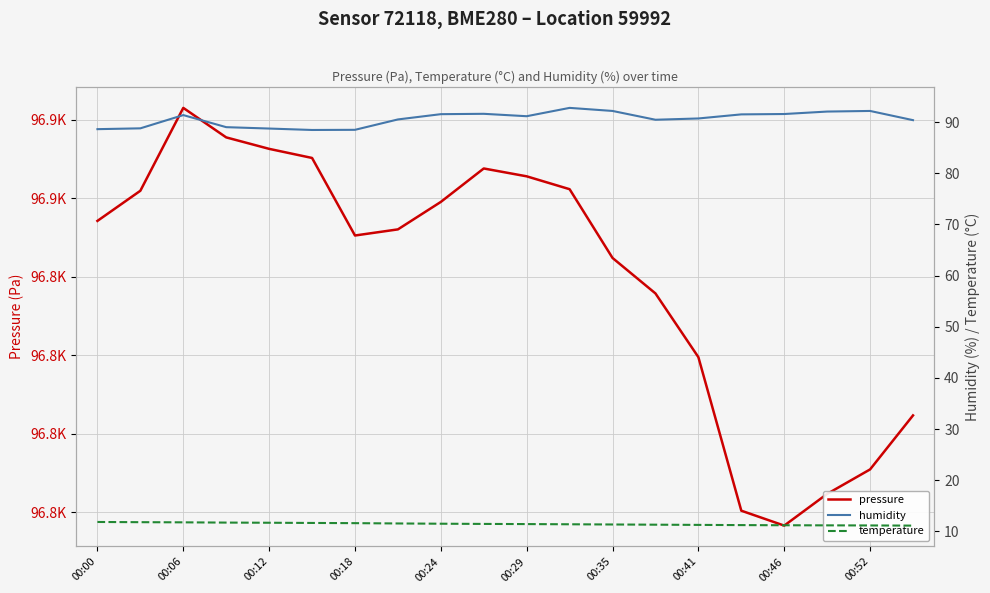

Does the chart display data point markers on the line(s)?

No